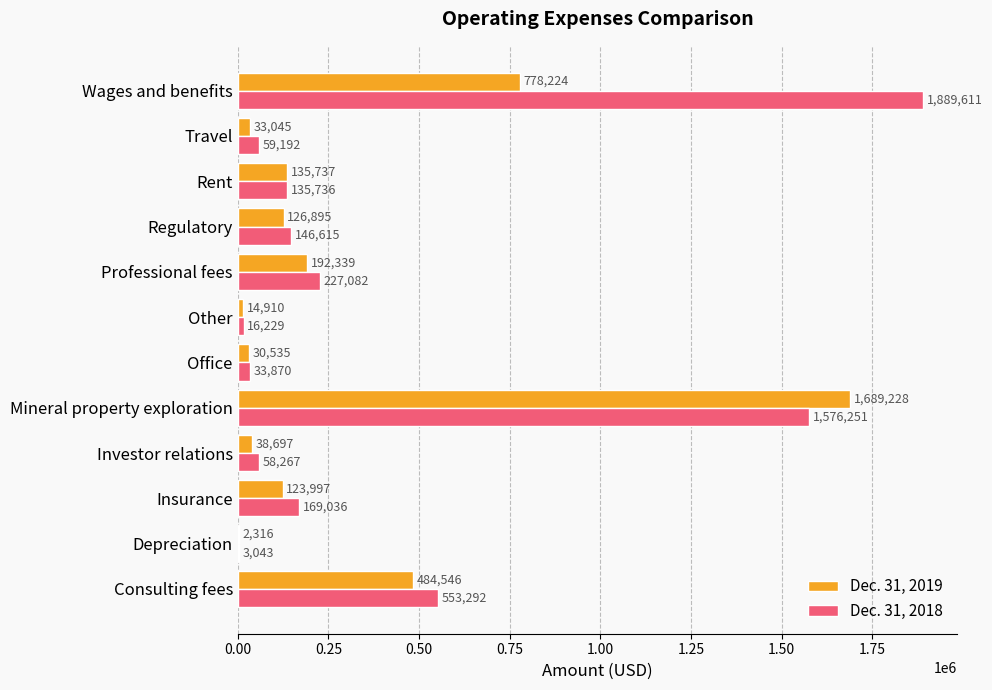

What is the total value across all series at Travel?

92237